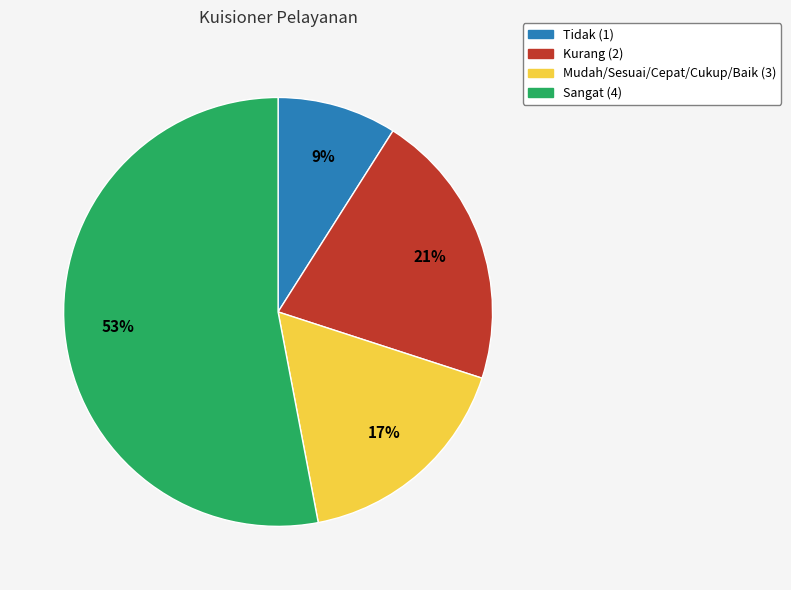

Is there a majority slice in this chart?

Yes